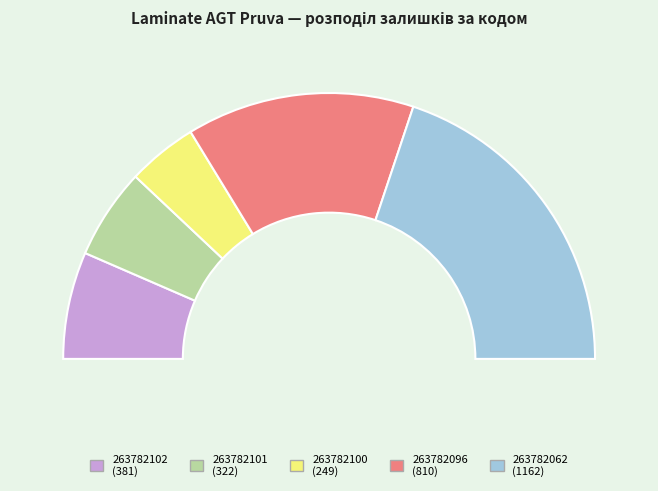

To the nearest percent, what is the average slice percentage?

20%